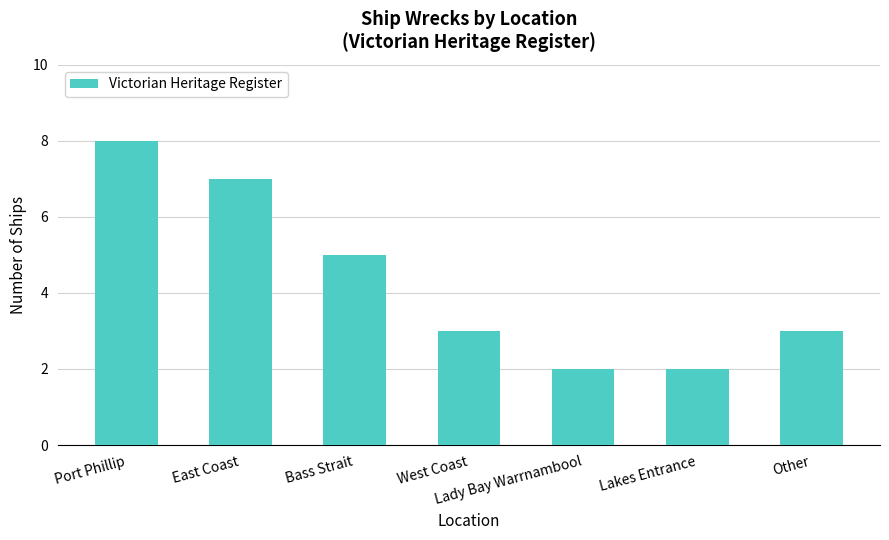

Which category has the highest value across all series?

Port Phillip